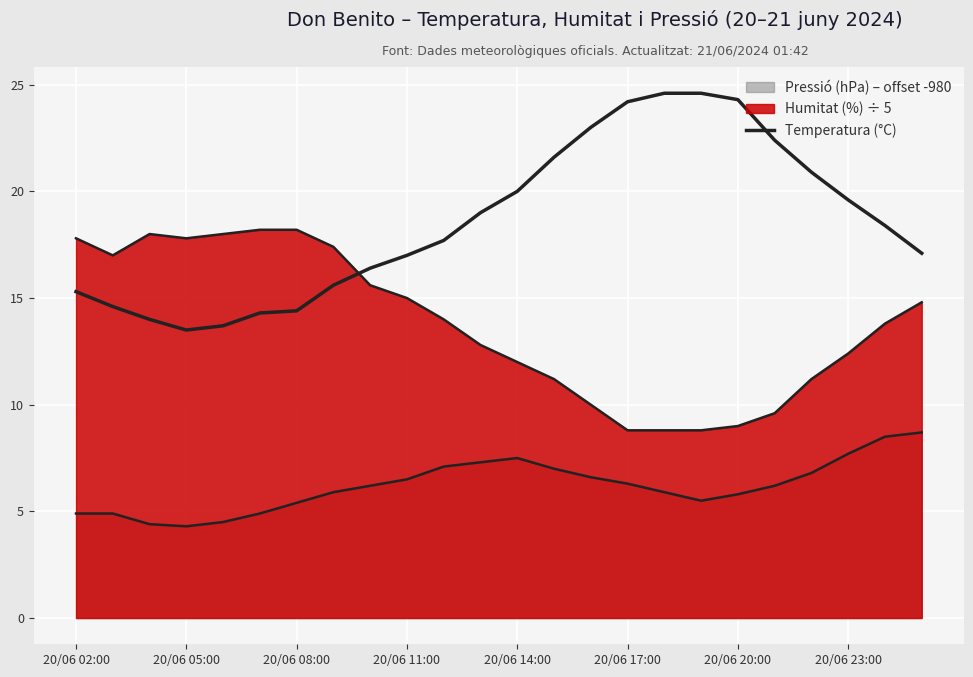

Does the chart display data point markers on the line(s)?

No